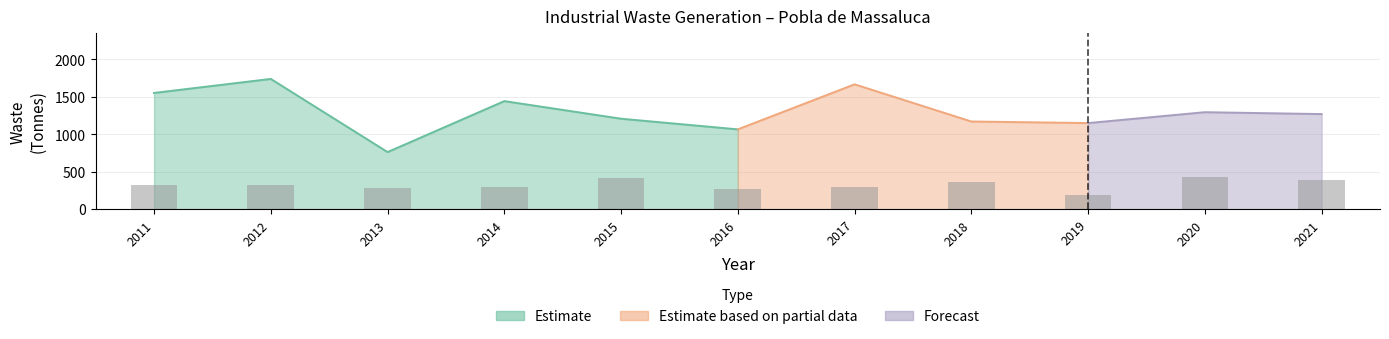

Reading left to right, list all the values displayed in this chart.

2011=317.2	2012=323.5	2013=287.2	2014=292.5	2015=416.5	2016=266.2	2017=301.8	2018=360.5	2019=190.5	2020=434.5	2021=387.8